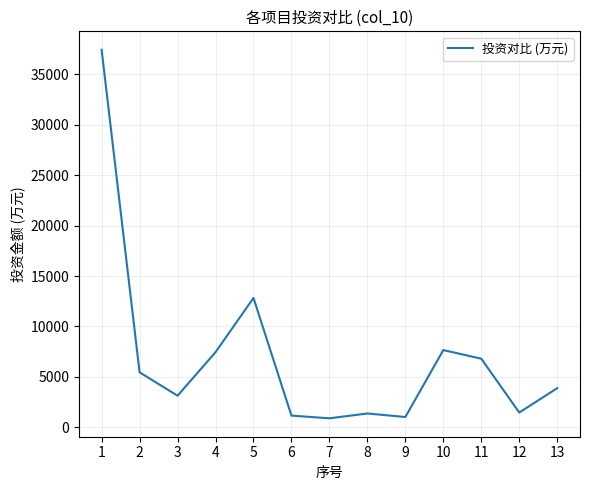

How many lines are shown in the chart?

1